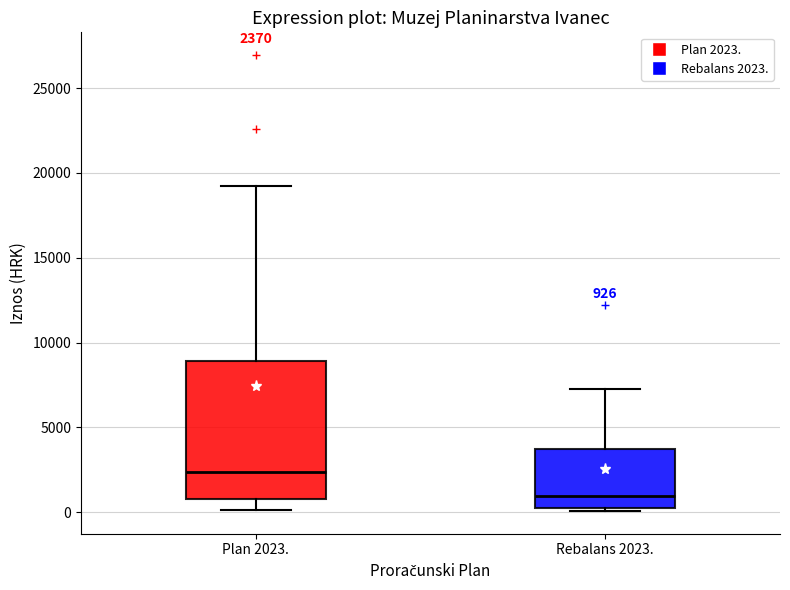

Which box has the lowest median line?

Rebalans 2023.